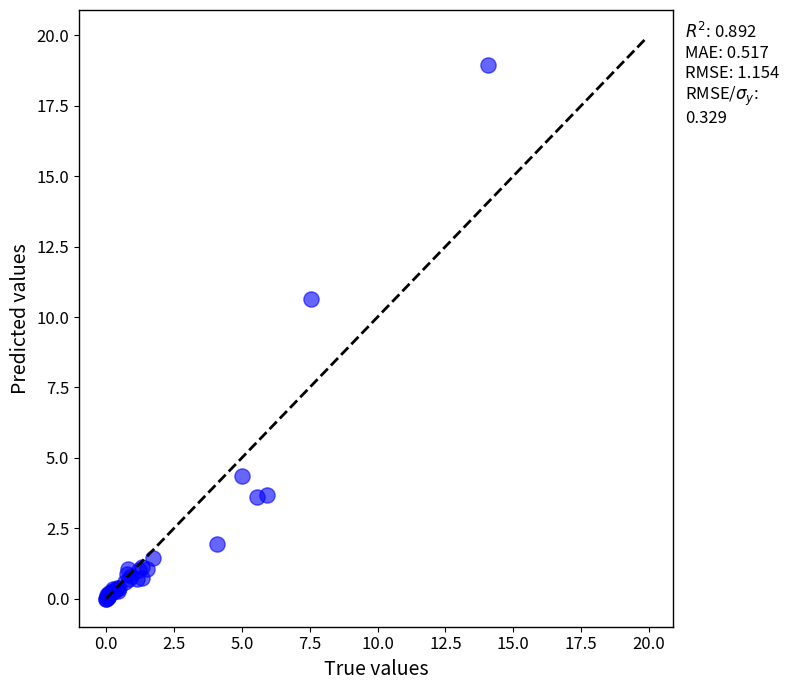

What Y value in the scatter plot is closest to 9?

10.6